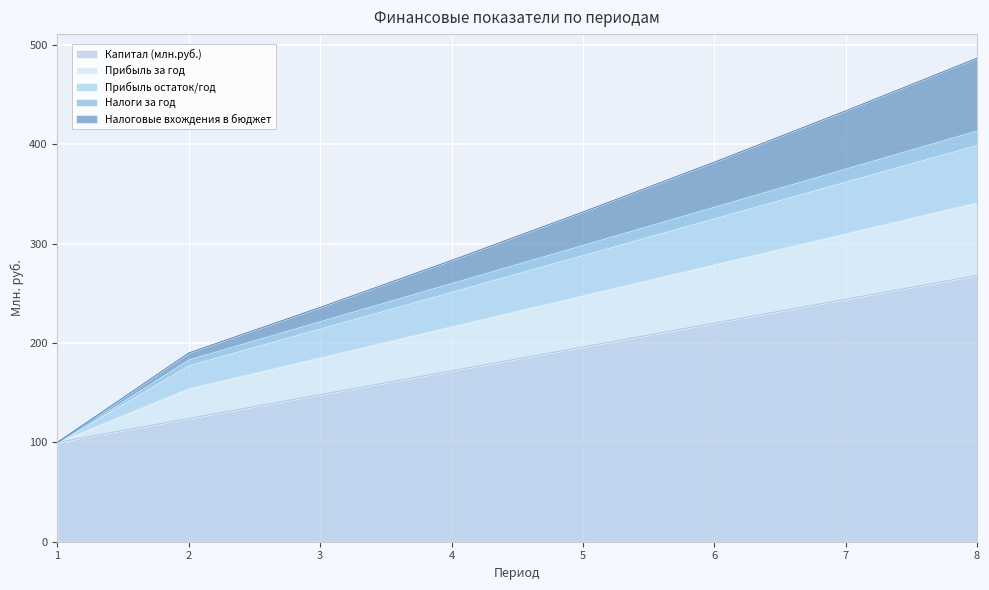

At which label does Налоговые вхождения в бюджет reach its peak?

8